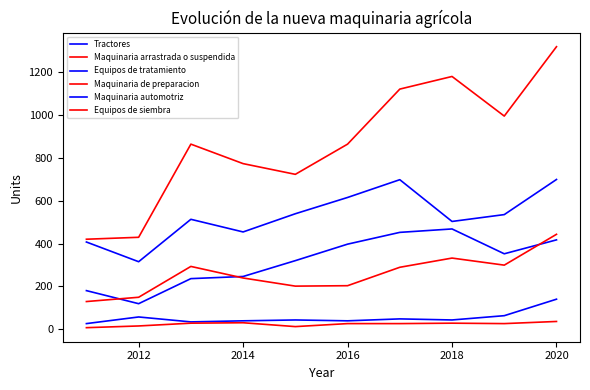

Does the chart display data point markers on the line(s)?

No